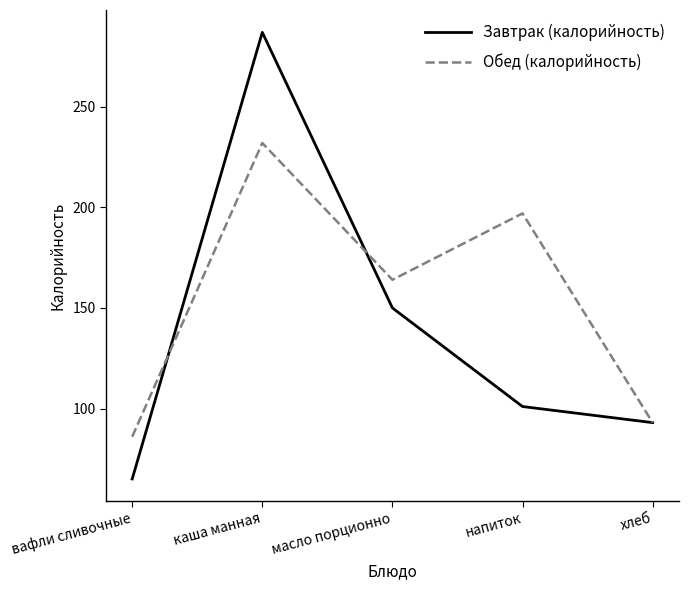

Between вафли сливочные and каша манная, which series saw the biggest shift?

Завтрак (калорийность)